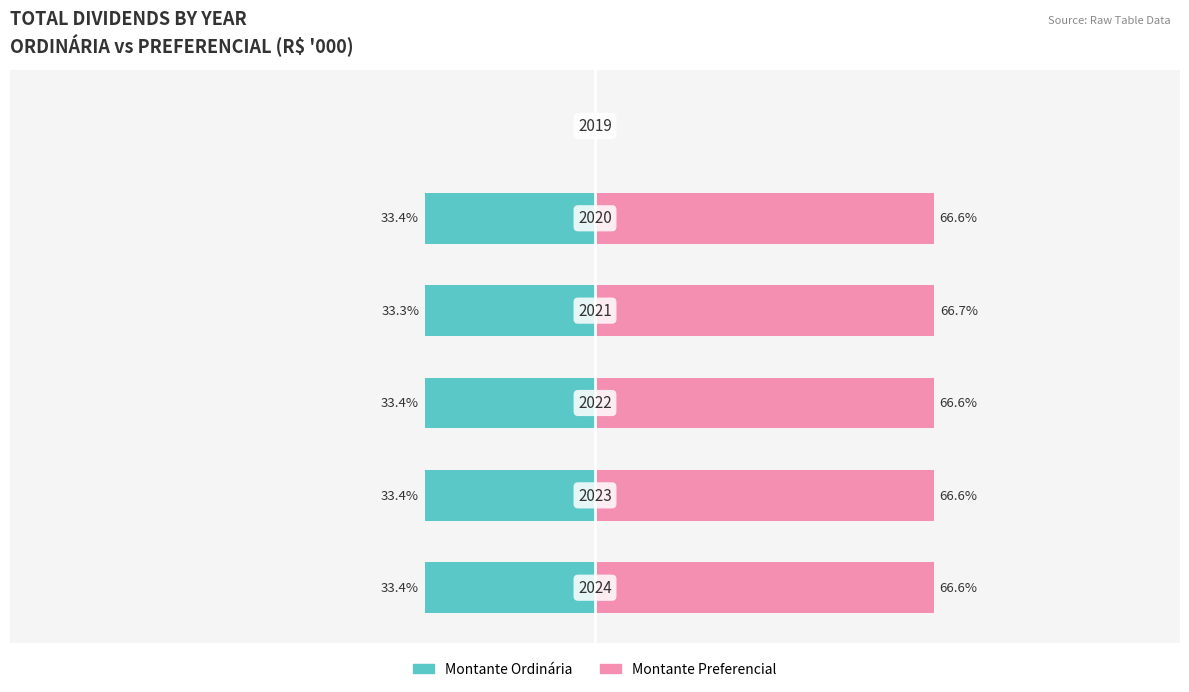

Reading right to left, transcribe all the data shown in this chart.

Montante Ordinária: 5=0.0	4=-33.4	3=-33.3	2=-33.4	1=-33.4	0=-33.4
Montante Preferencial: 5=0.0	4=66.6	3=66.7	2=66.6	1=66.6	0=66.6